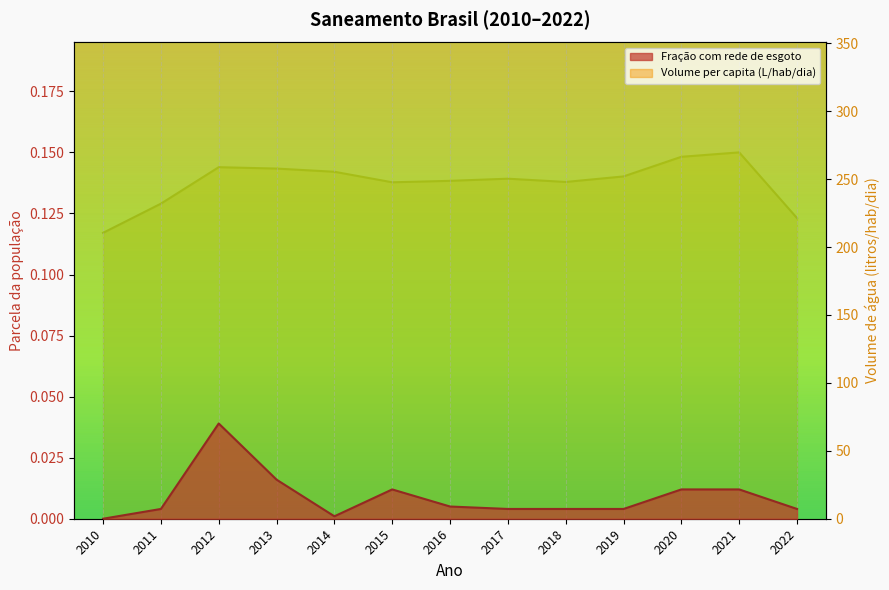

What is the value of the Volume de água consumida per capita (li...) point at the 8th from the left?

250.3